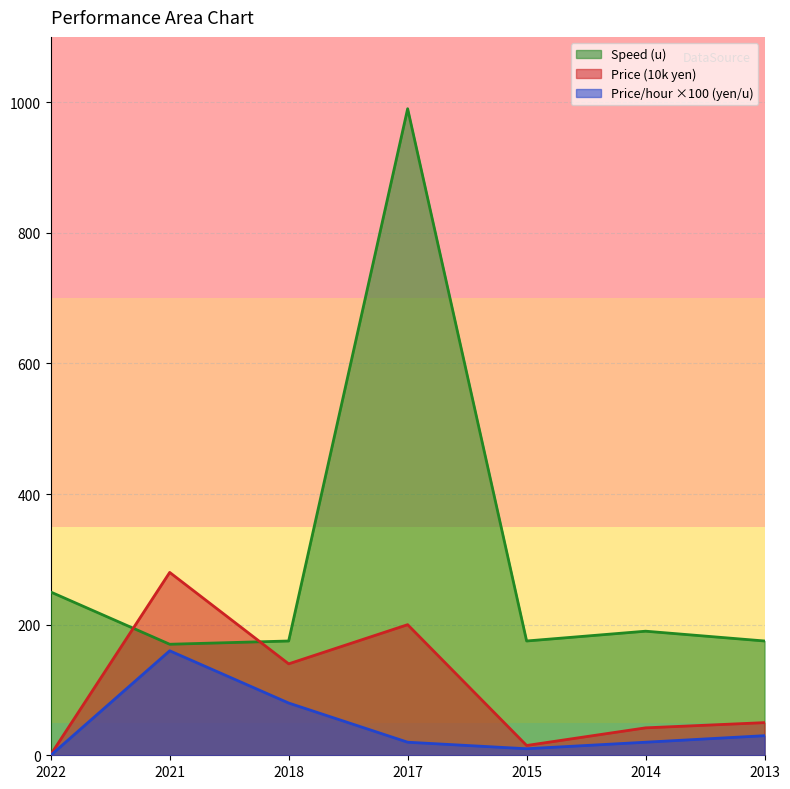

List the labels in order of Price per hour (yen/u) value, smallest first.

2022, 2015, 2017, 2014, 2013, 2018, 2021